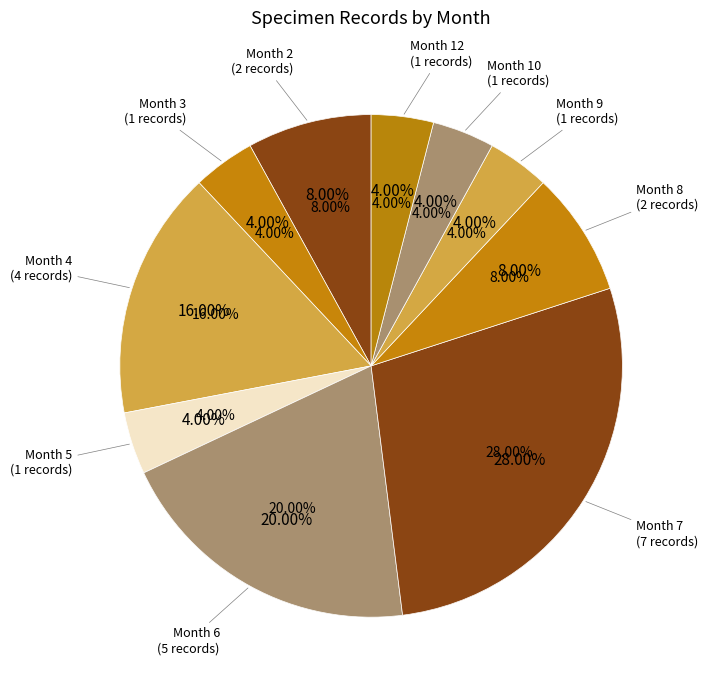

What is the total percentage of 5 and 4?

24.4%